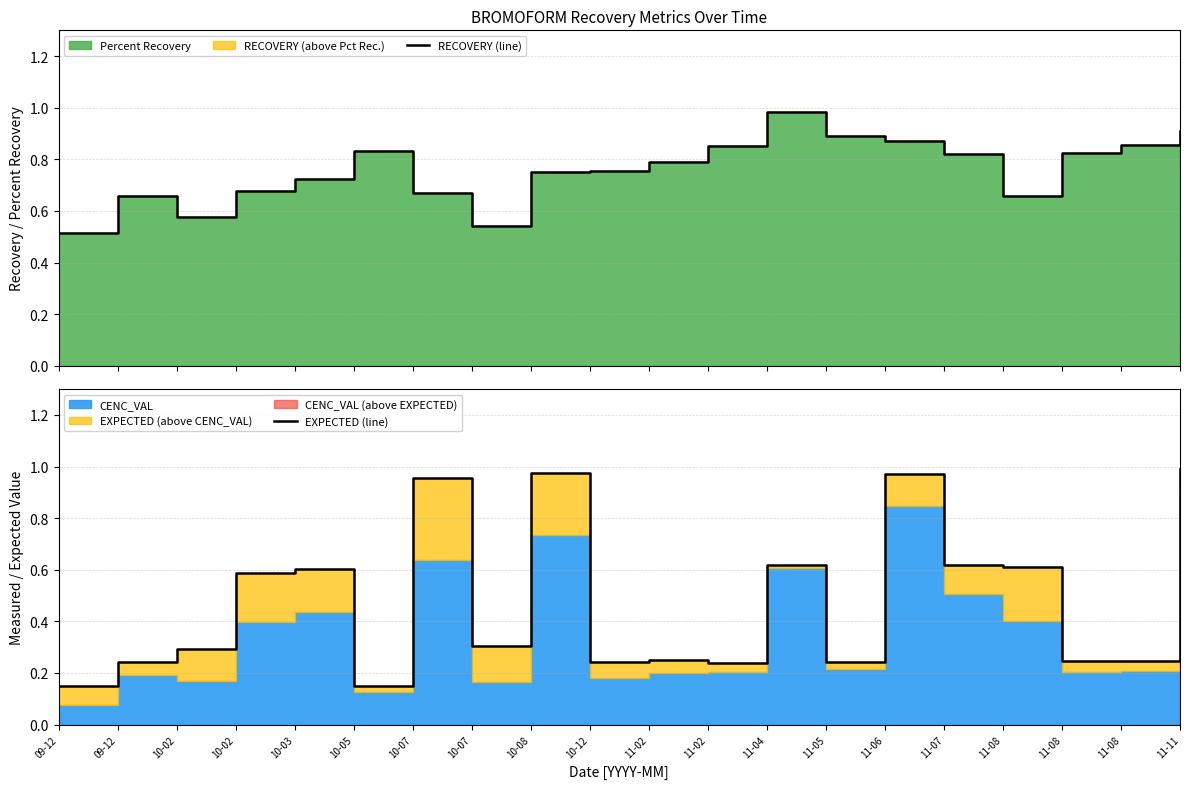

How many lines are shown in the chart?

2